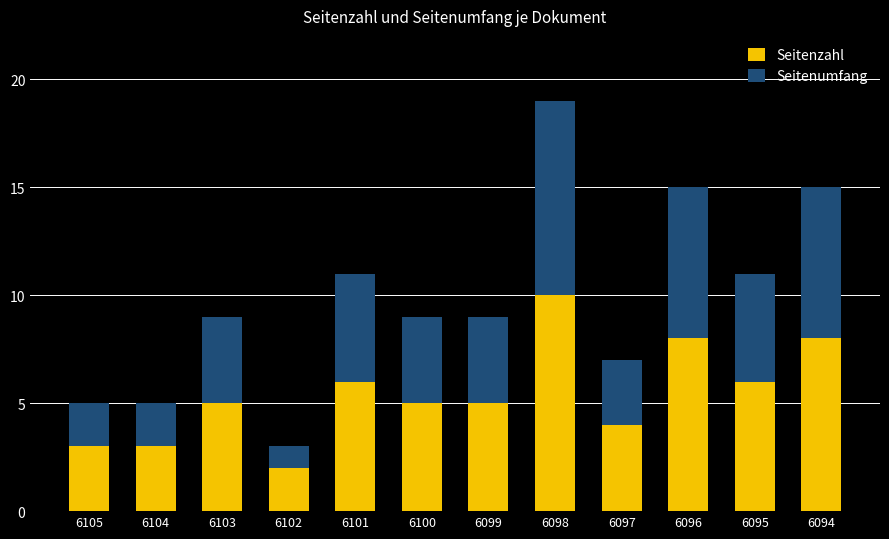

At which category is the sum across all series the highest?

6098